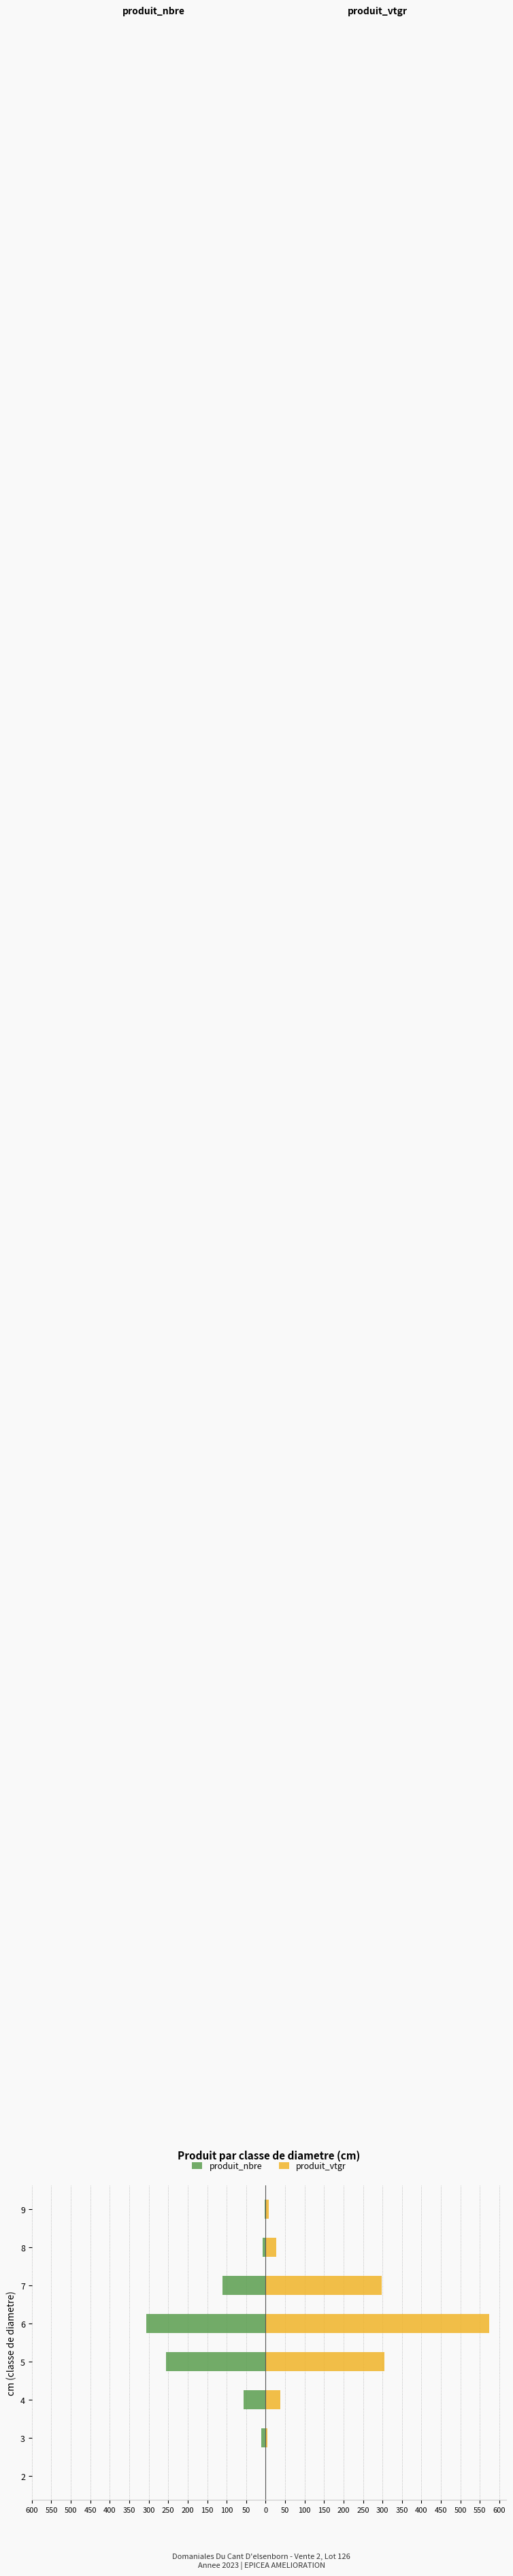

What is the sum of all produit_vtgr values?

1253.7